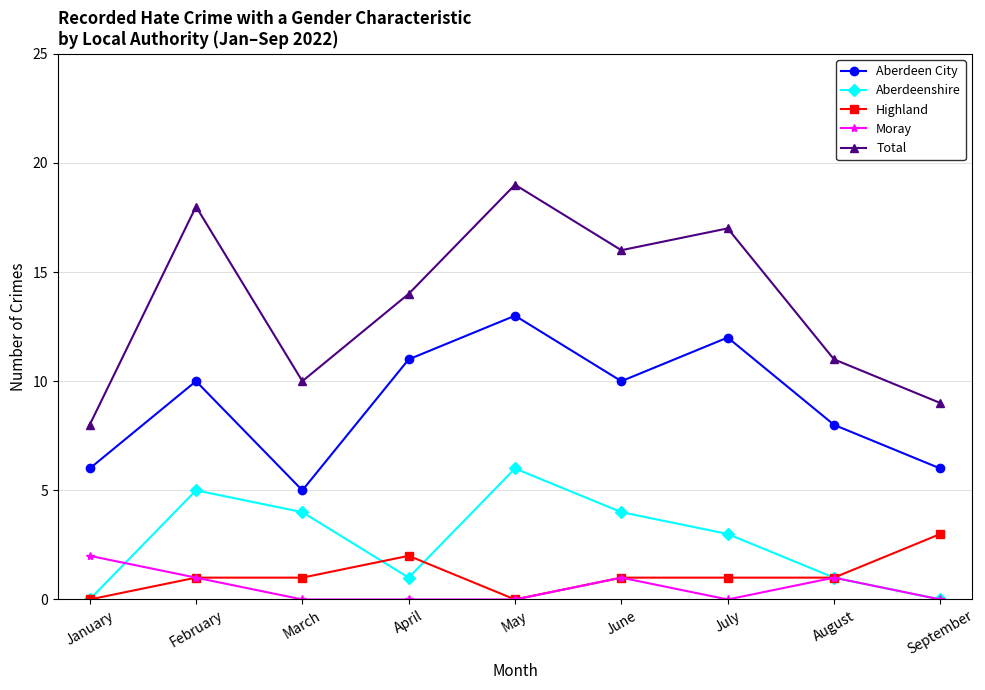

What is the value of the Aberdeenshire point at the 7th from the left?

3